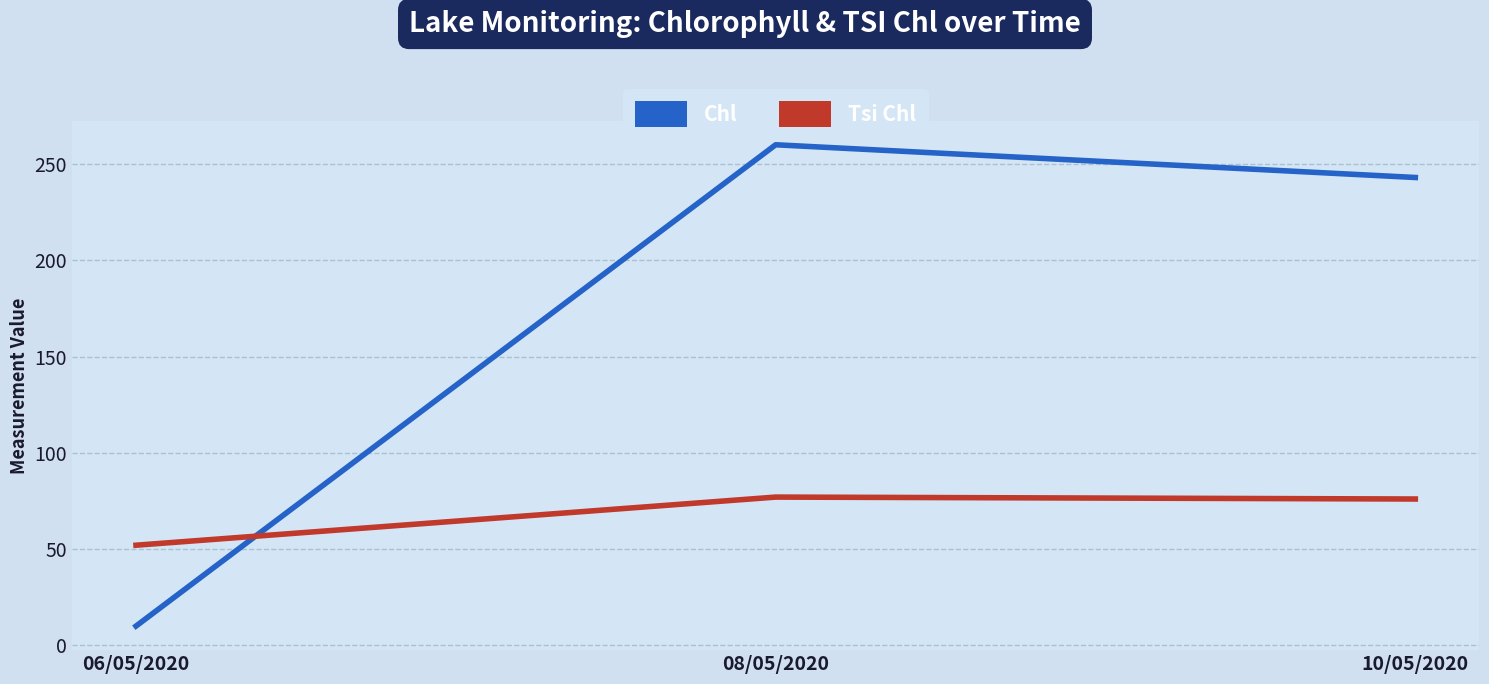

What is the total value across all series at 08/05/2020?

337